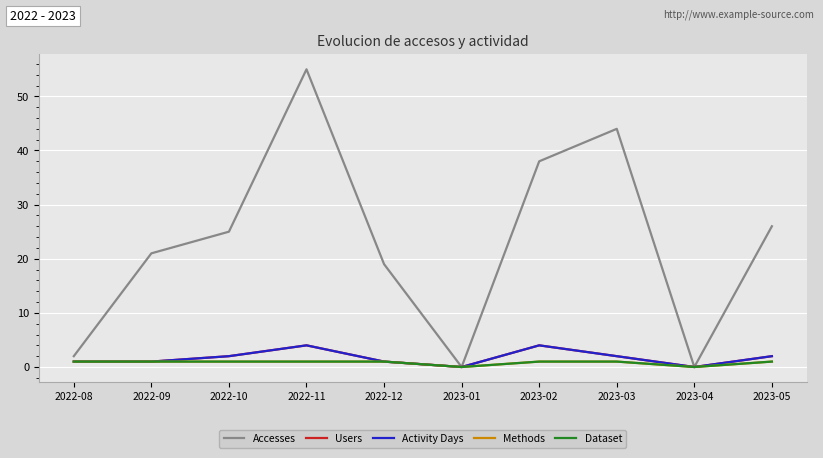

Rank the series by their maximum value, from highest to lowest.

Accesses, Users, Activity Days, Methods, Dataset